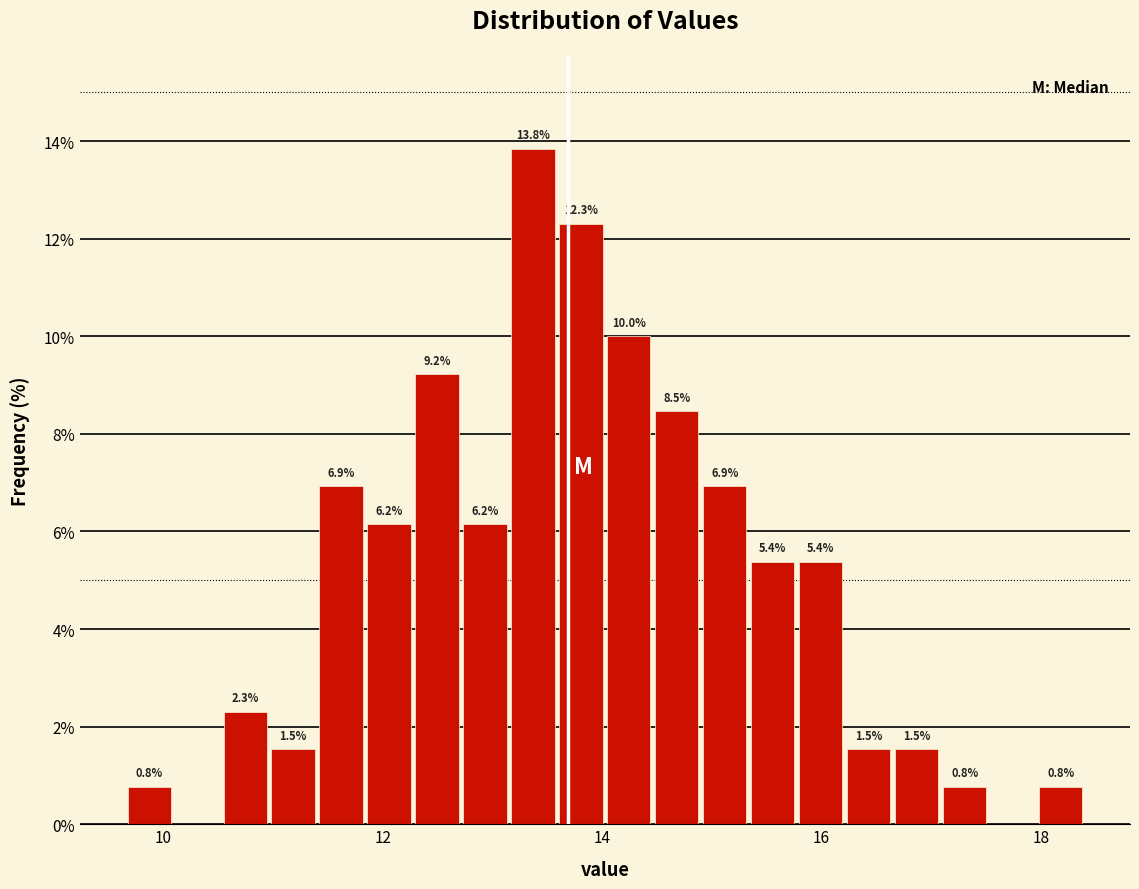

Around what value on the x-axis is the tallest bar? Give the approximate position of its centre, as read against the axis.

13.4